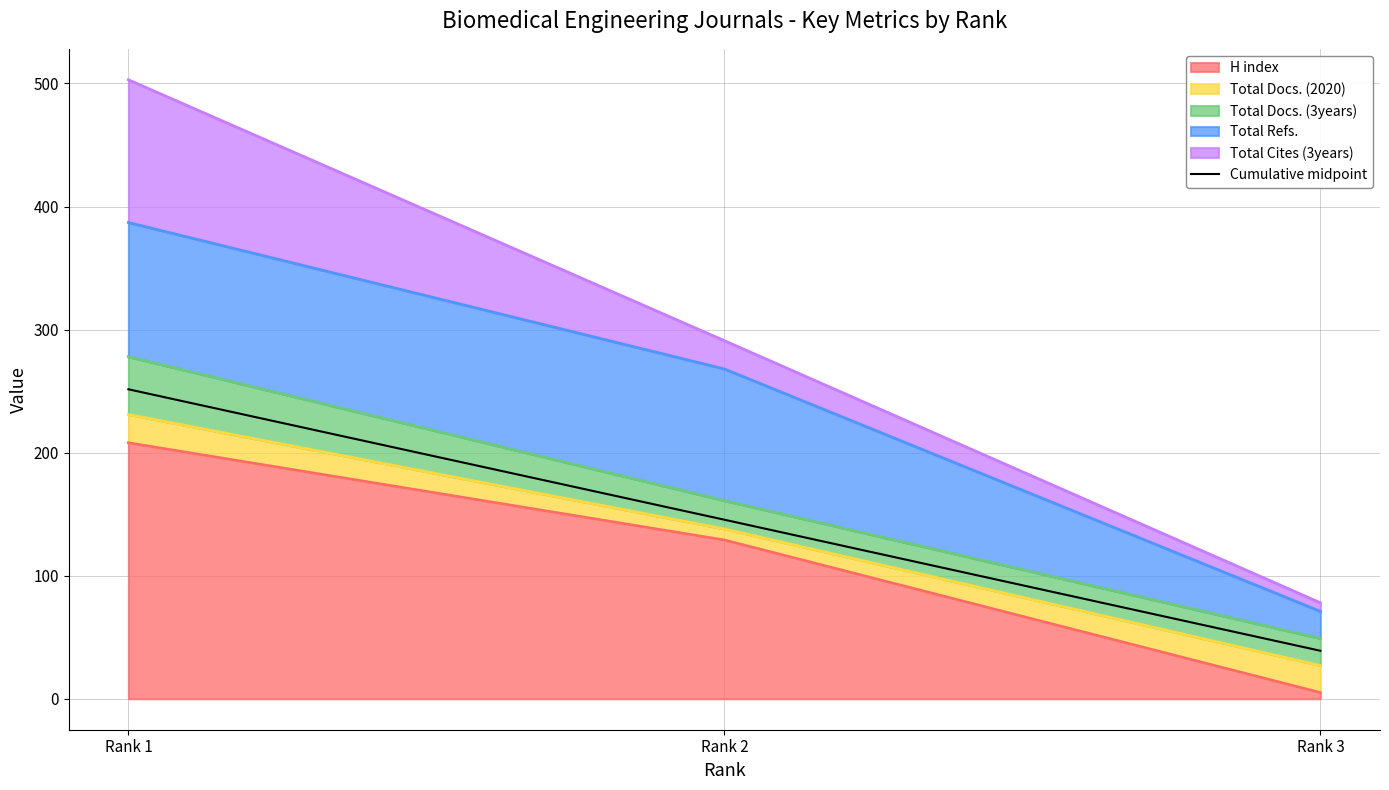

Rank the categories by value from highest to lowest.

Rank 1, Rank 2, Rank 3